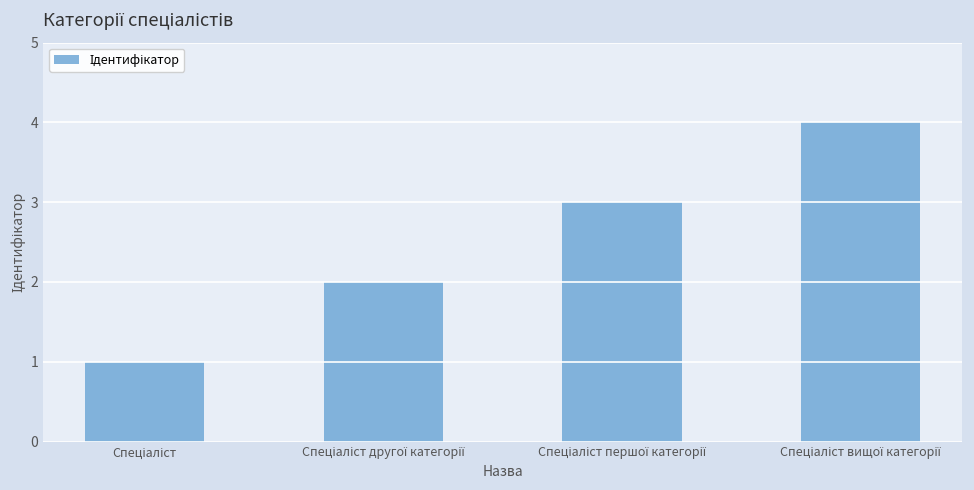

What is the difference between the maximum and minimum values?

3